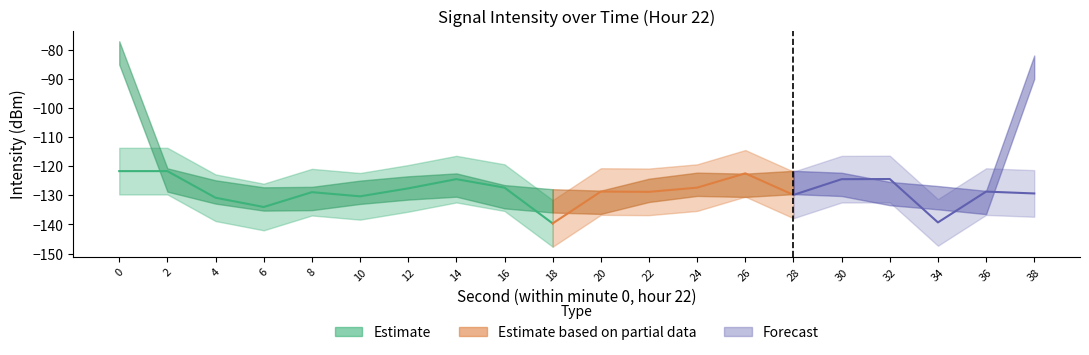

Where is the first local minimum?

6